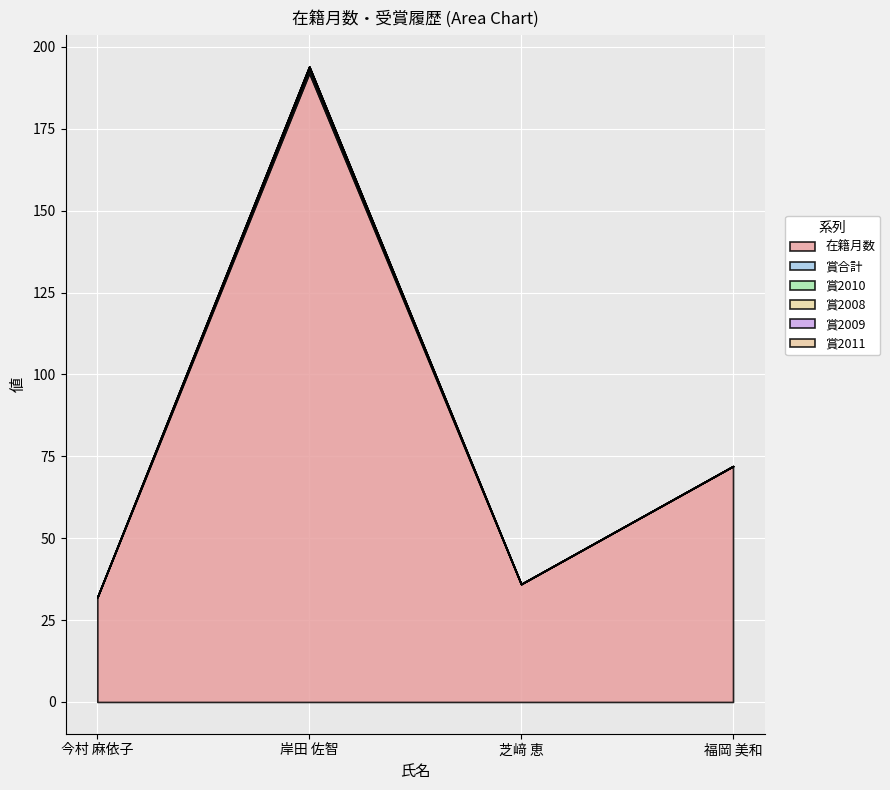

Which series has the widest spread of values?

在籍月数